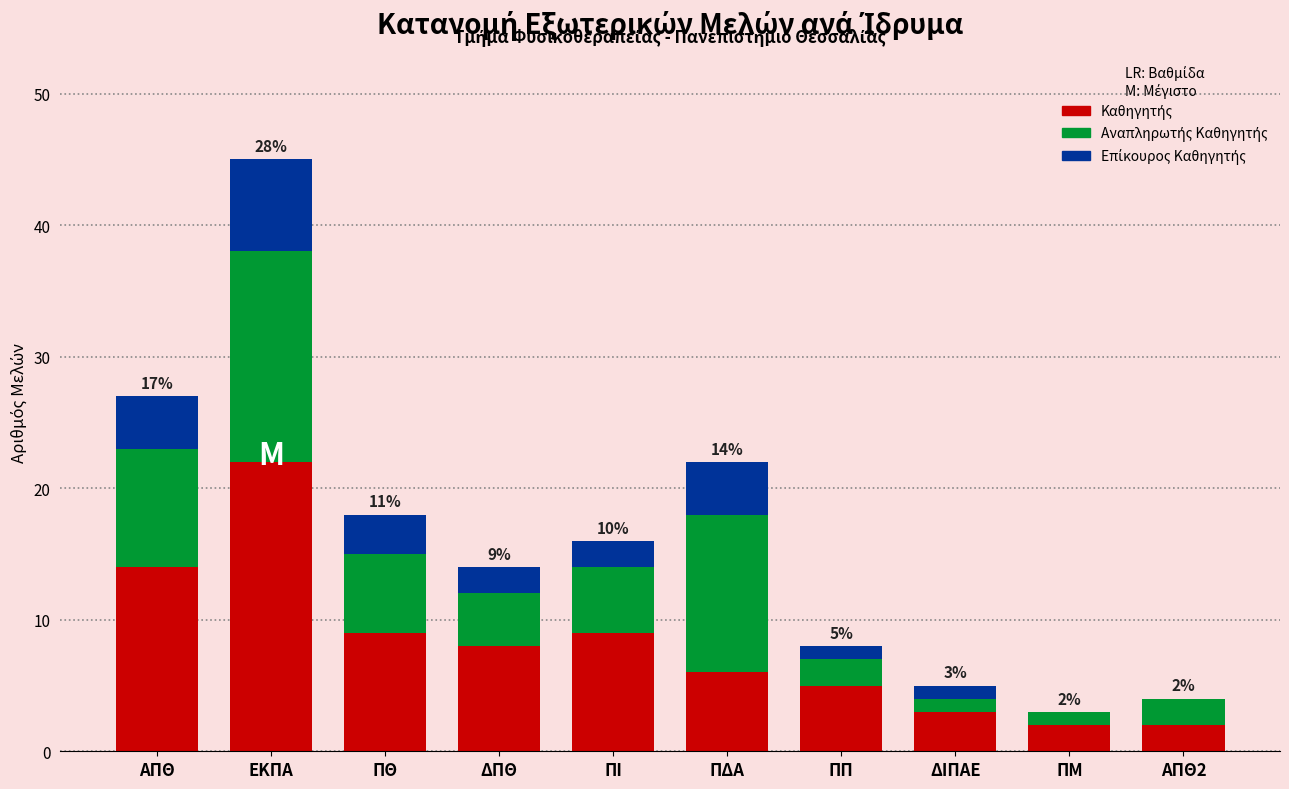

At which category is the sum across all series the highest?

ΕΚΠΑ